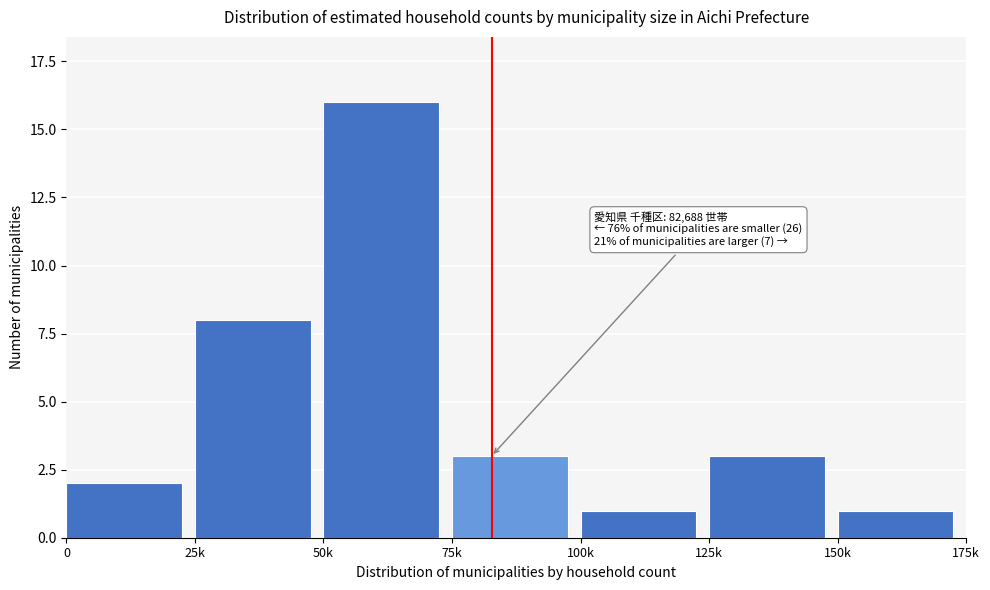

Reading left to right, what are all the values shown in this chart?

2	8	16	3	1	3	1